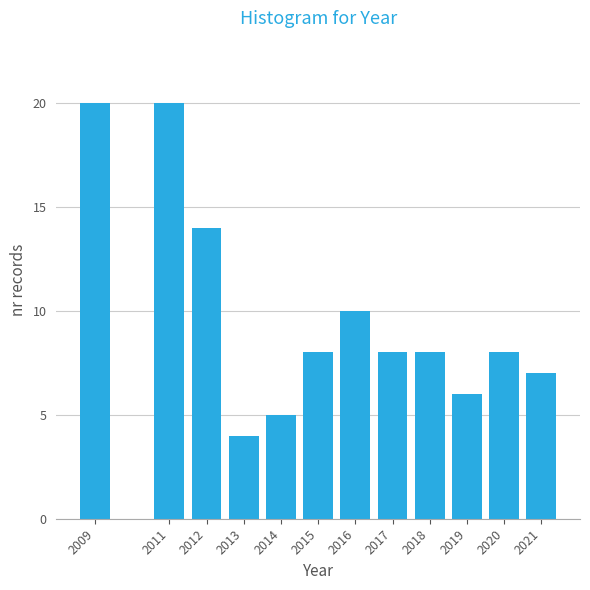

Reading right to left, extract all data points from this chart.

7	8	6	8	8	10	8	5	4	14	20	20